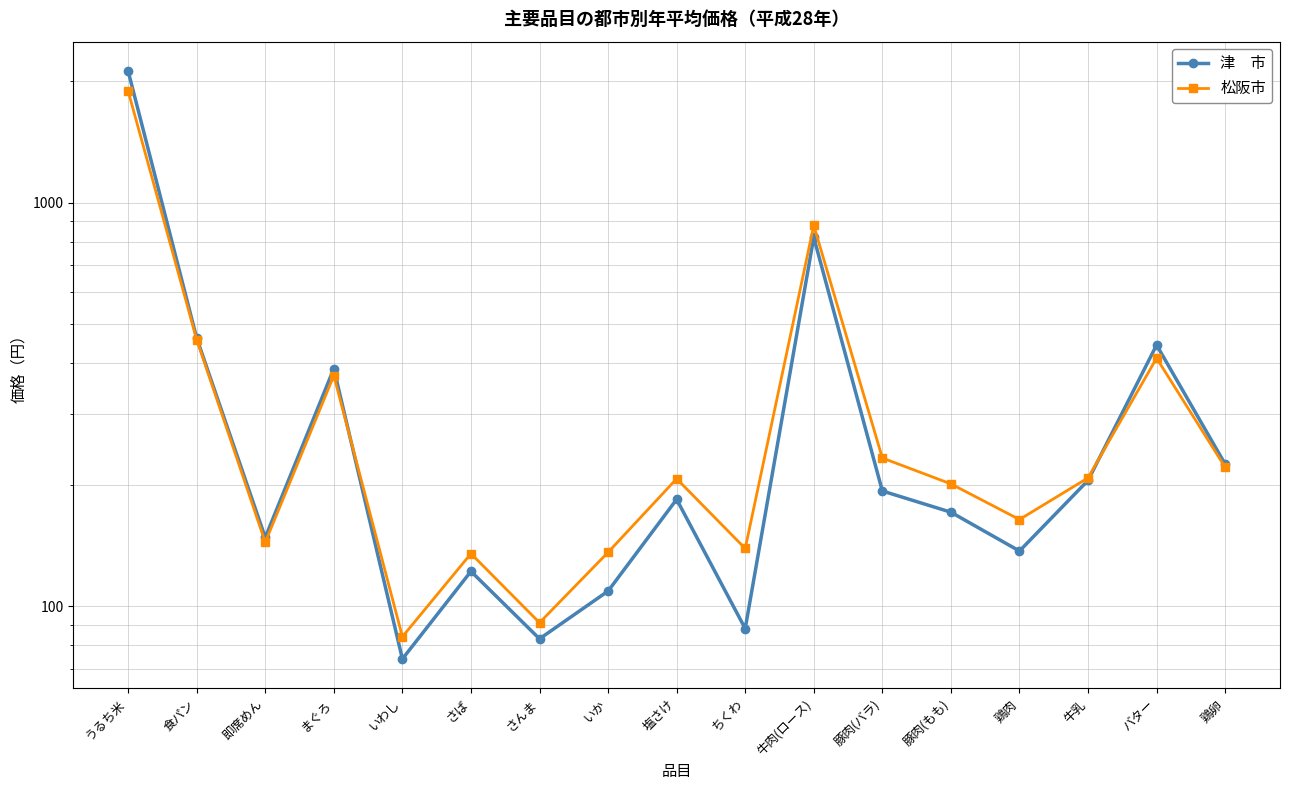

Does the chart display data point markers on the line(s)?

Yes